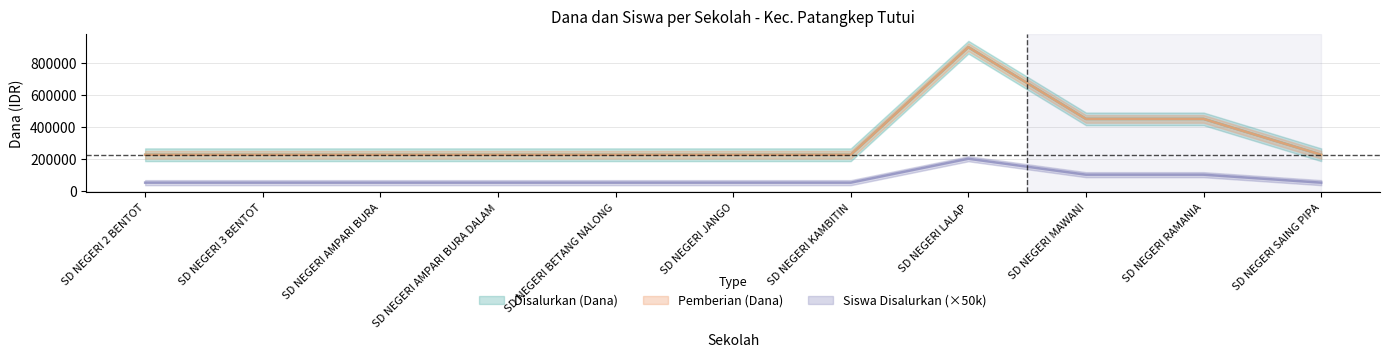

How many distinct data groups are displayed?

3